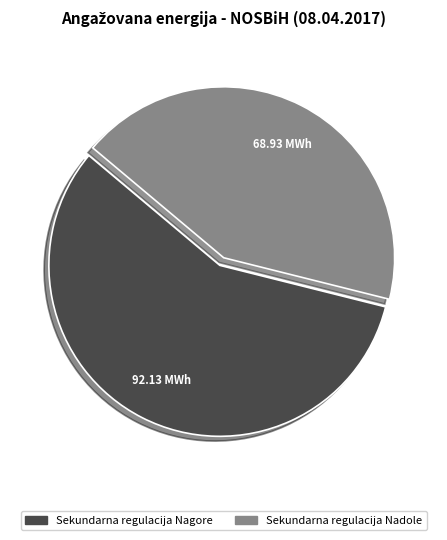

Is there a majority slice in this chart?

Yes